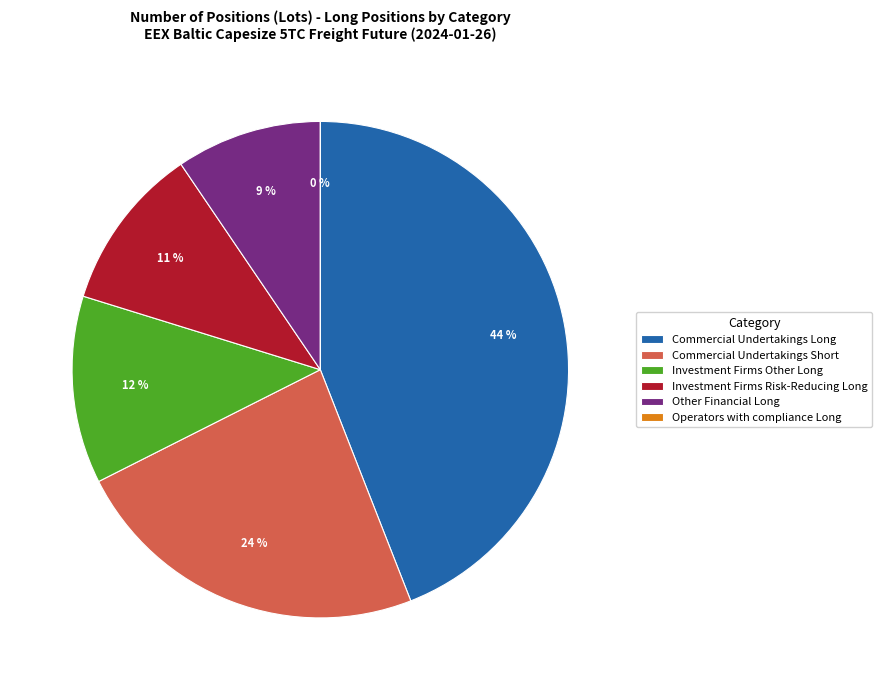

Does Operators with compliance Long account for over 50% of the chart?

No